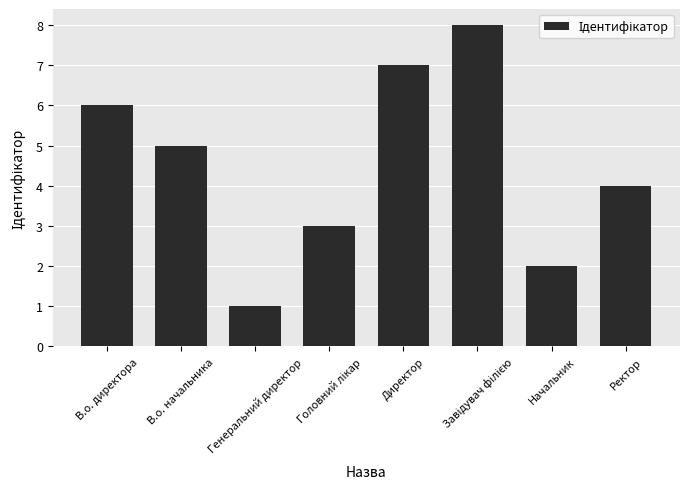

What is the approximate value at Ректор?

4